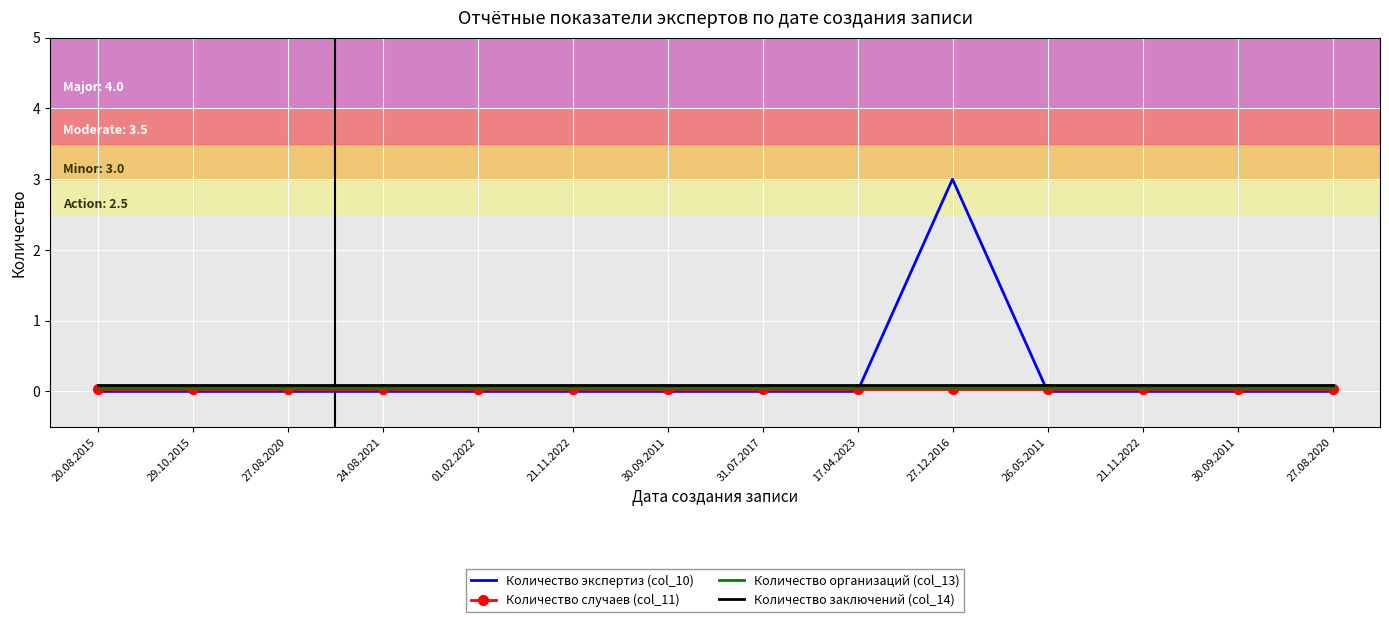

What is the greatest value displayed?

3.0